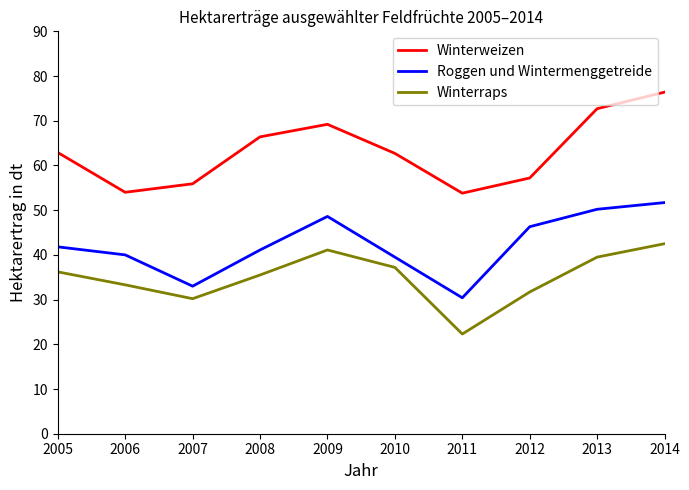

What is the difference between the maximum and minimum values in the Winterweizen series?

22.6